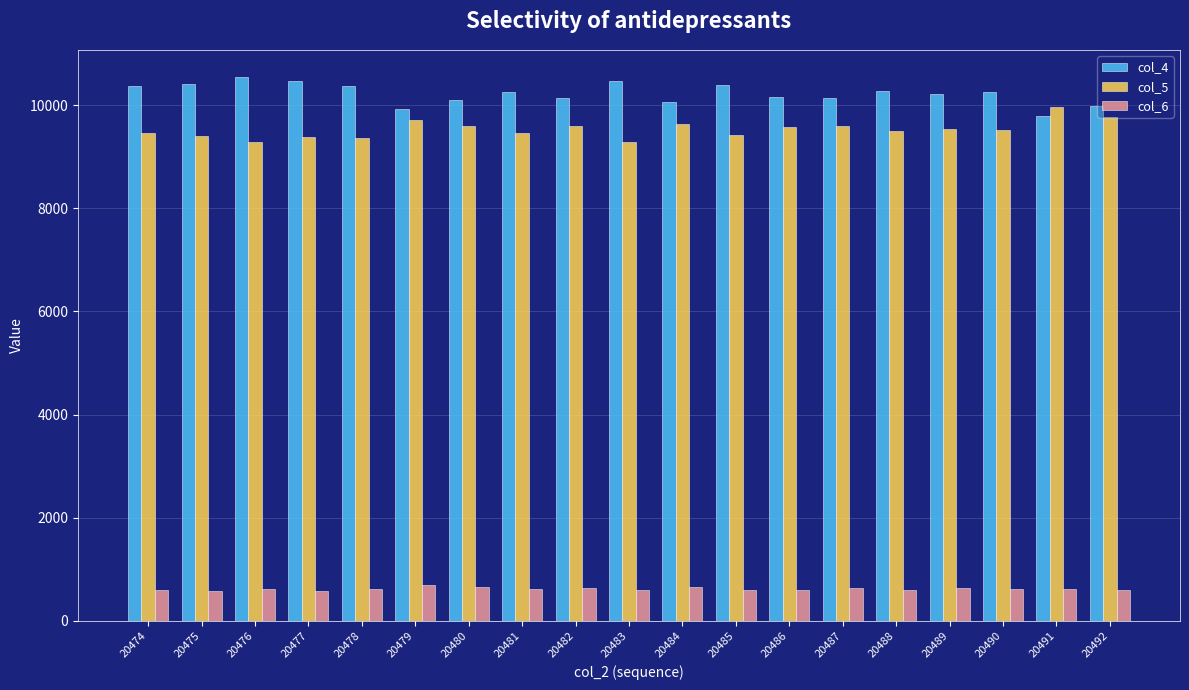

Is the value of col_6 at 20488 greater than the value of col_4 at 20487?

No